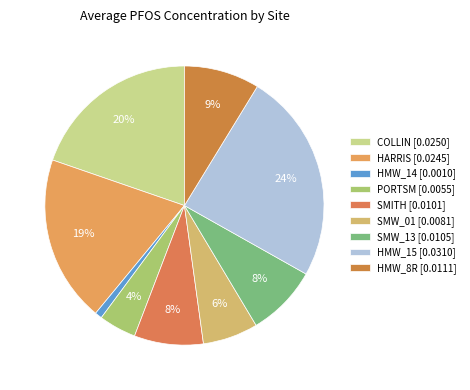

Count the number of slices in the pie.

9